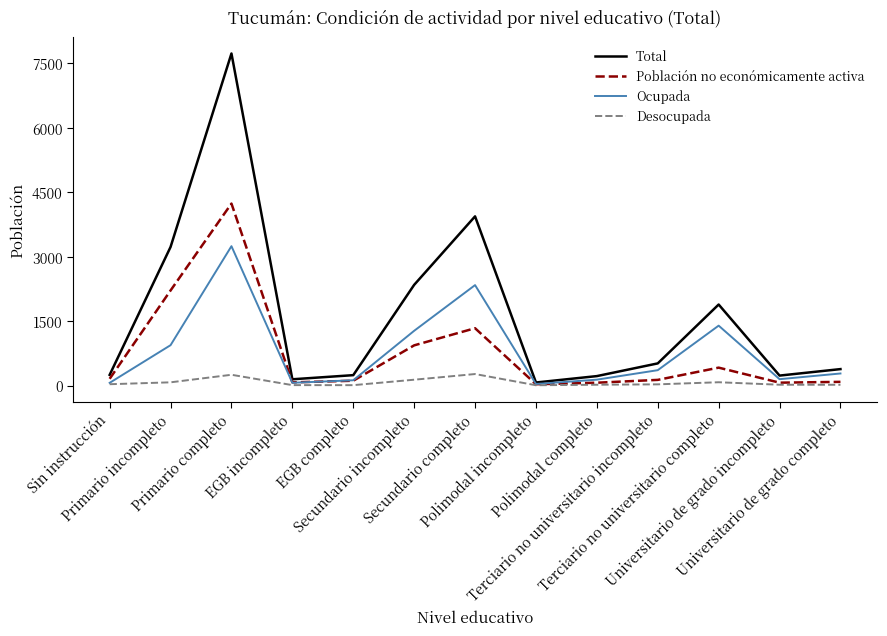

What is the maximum value shown in the chart?

7732